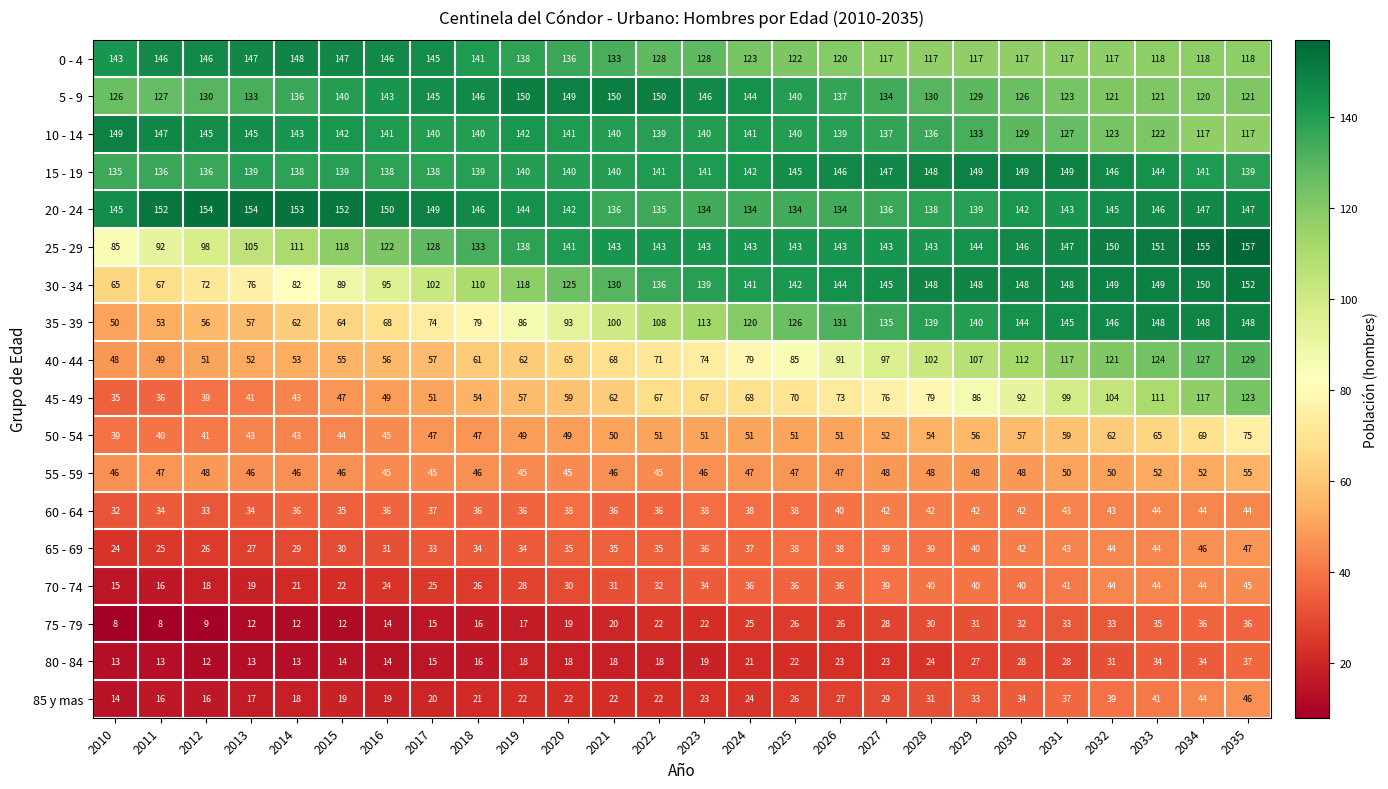

The 85 y mas series shows 16 at 2011. True or false?

True